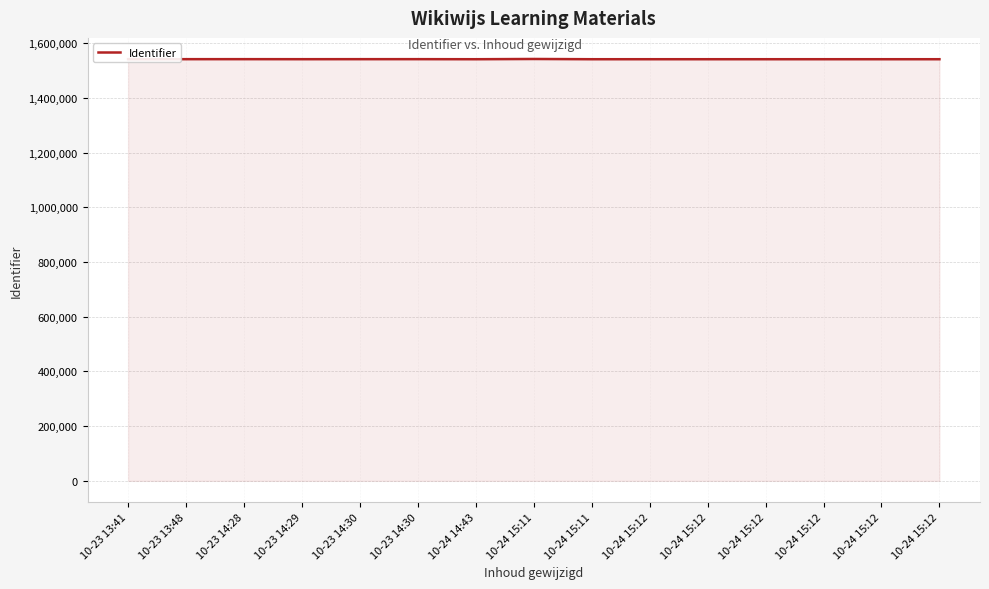

How many interior local peaks (higher than both neighbors) does the data have?

5